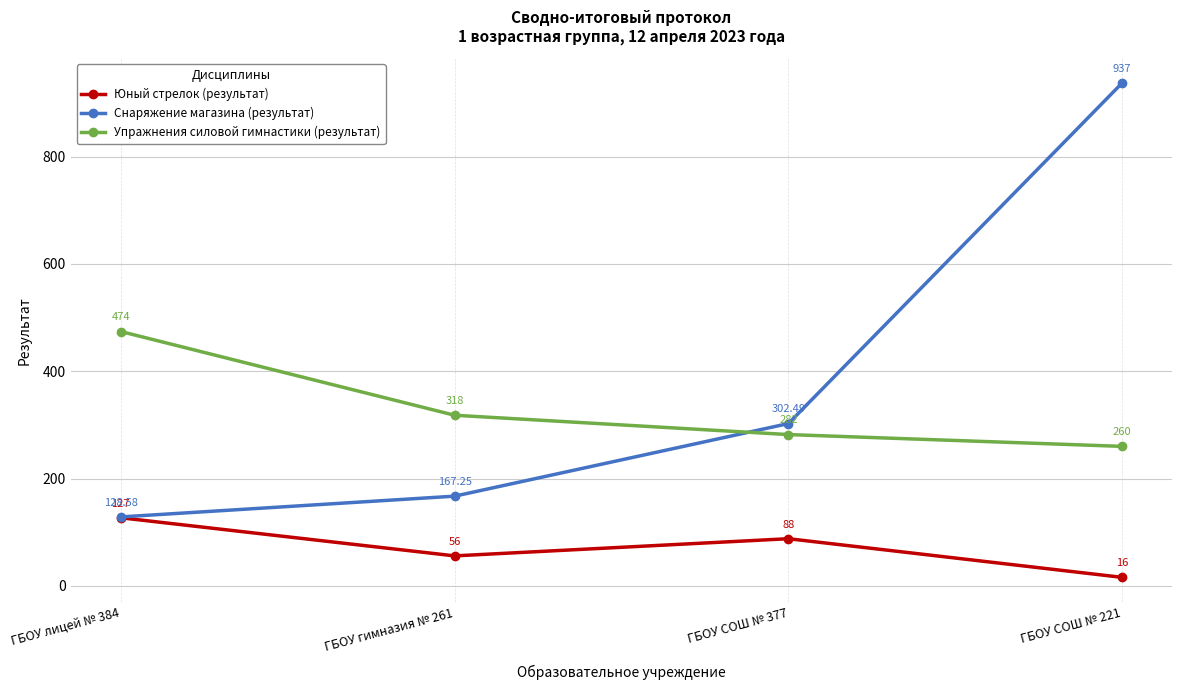

Read the Упражнения силовой гимнастики (результат) value at ГБОУ СОШ № 377.

282.0